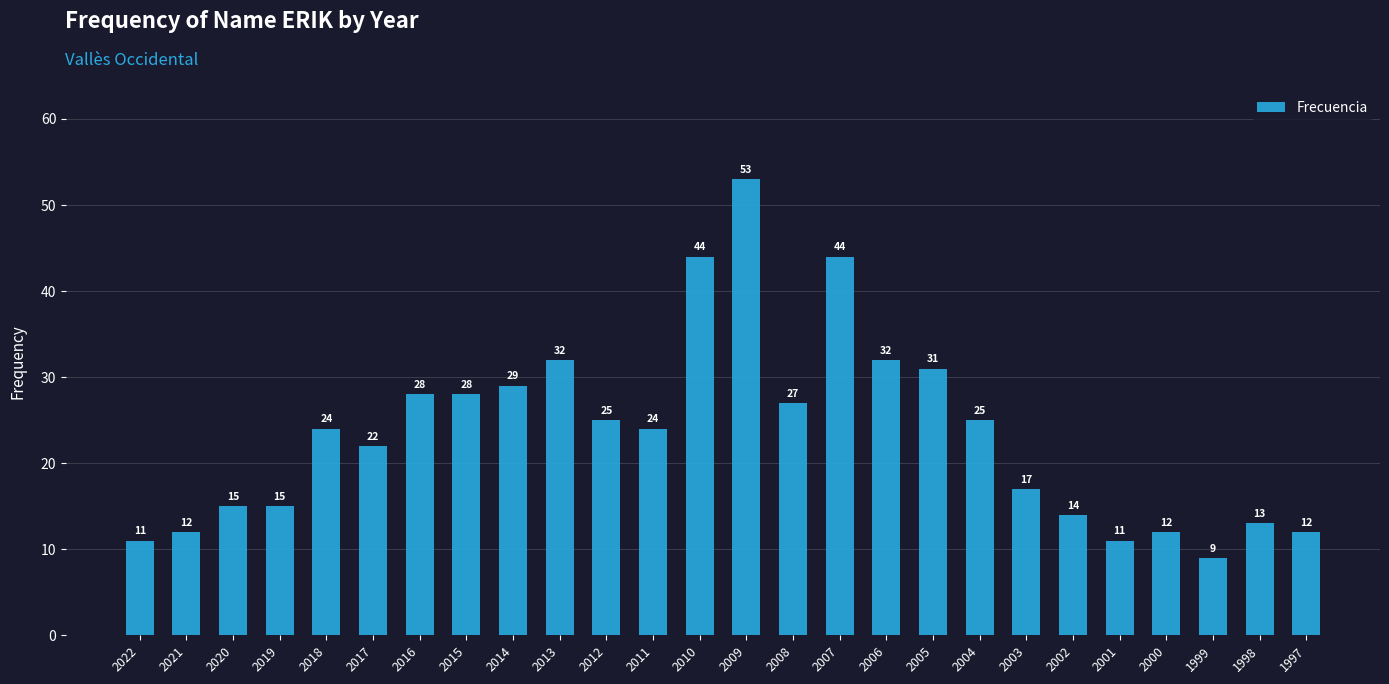

What is the average value?

23